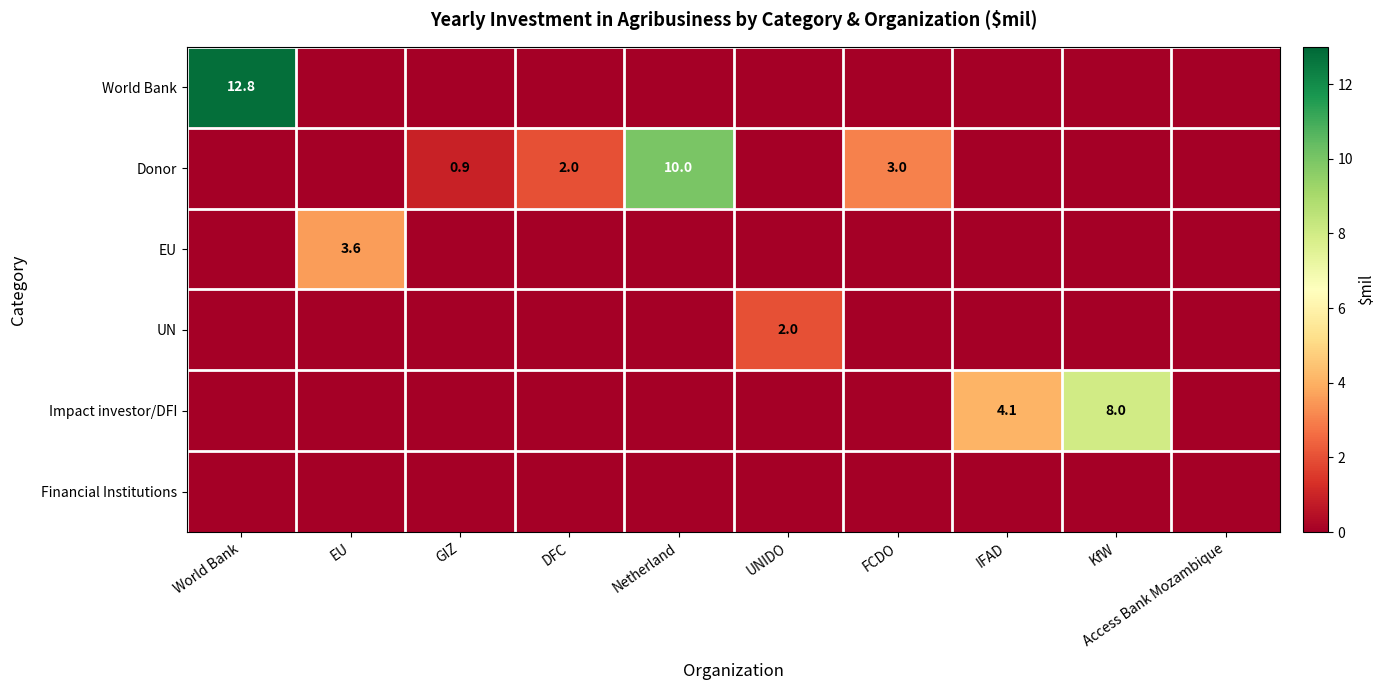

How many data points does each series have?

10